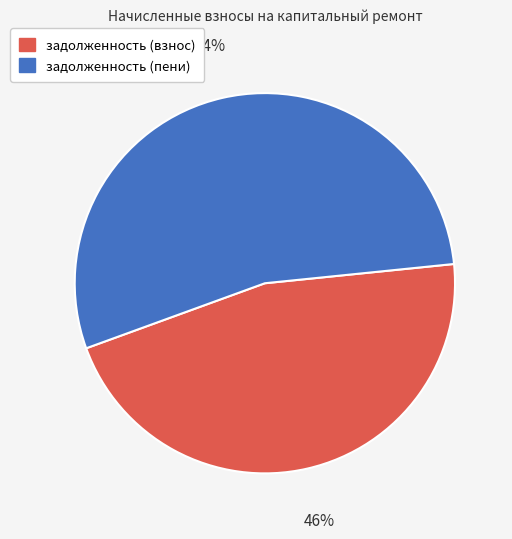

Does задолженность (взнос) account for over 50% of the chart?

No